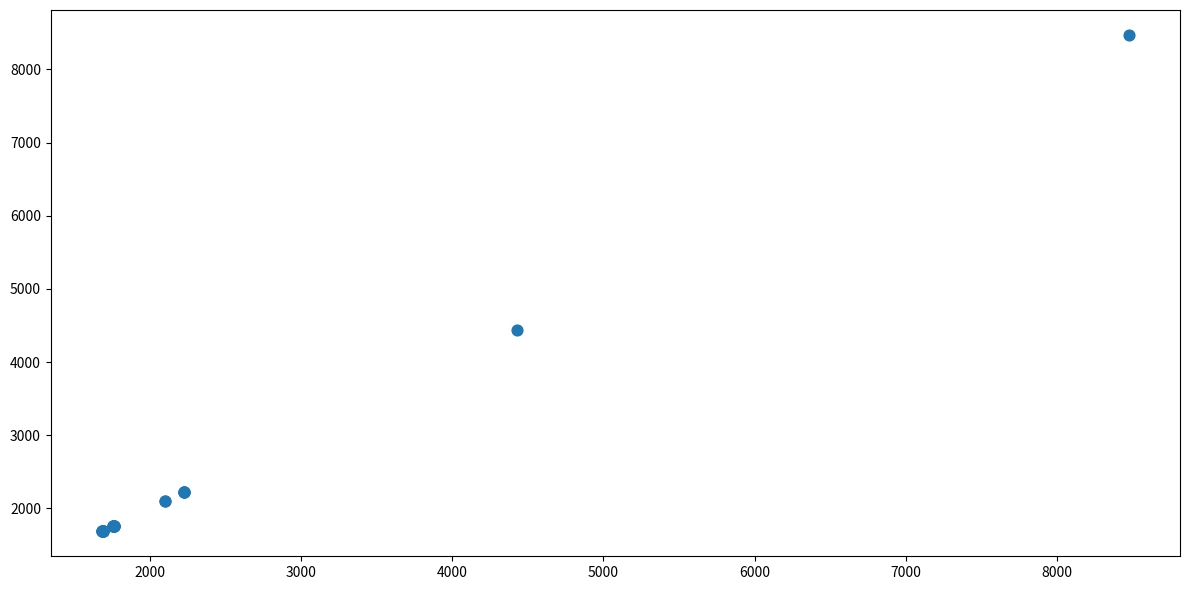

What Y value in the scatter plot is closest to 5078?

4431